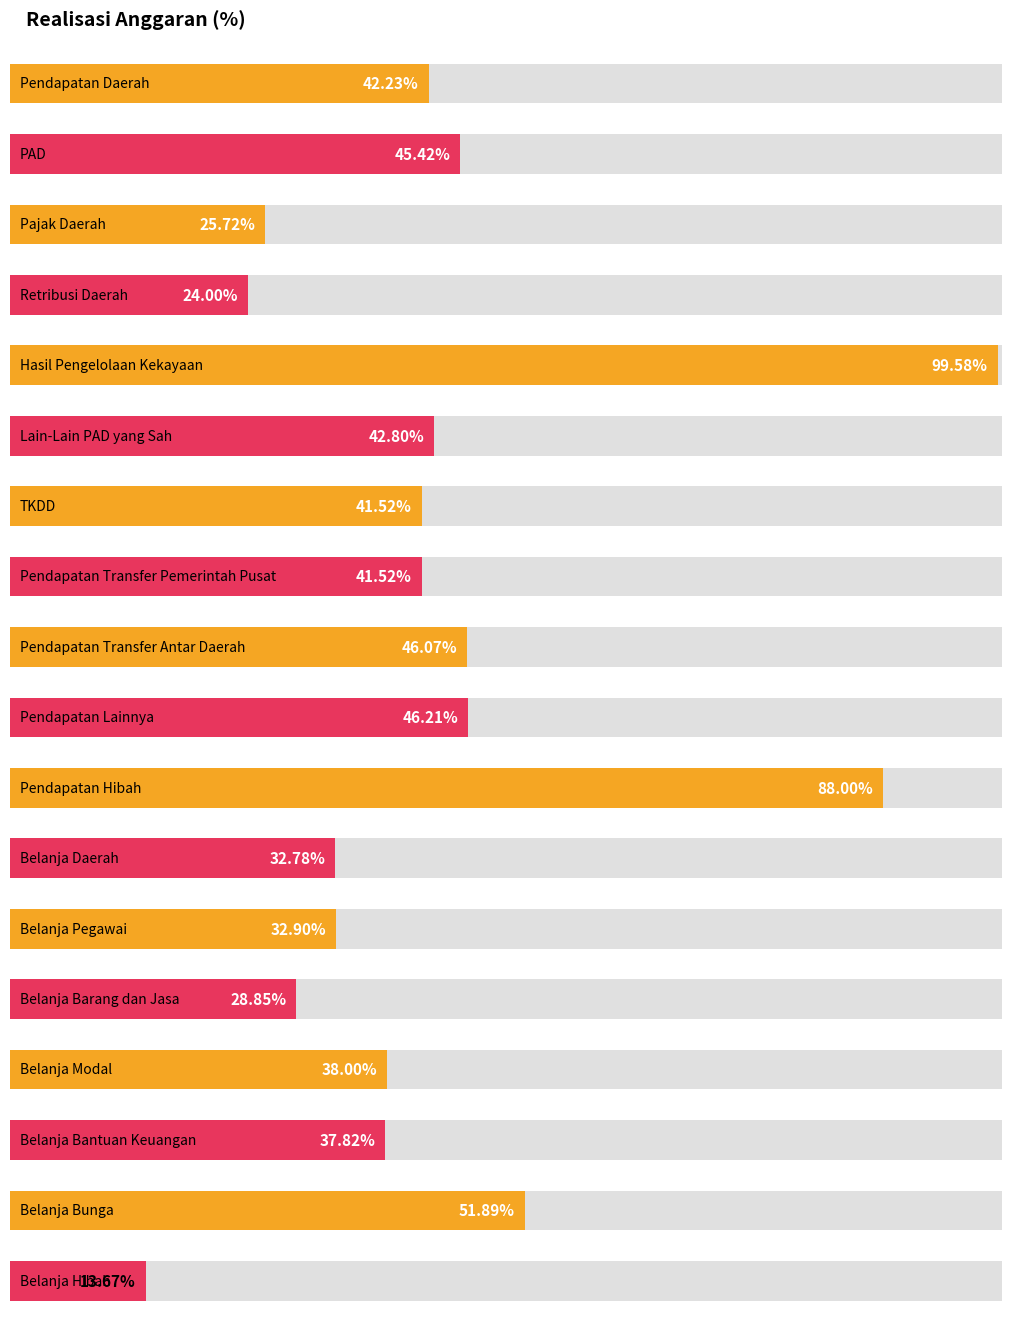

What is the difference between the maximum and minimum values in the Realisasi (%) series?

85.9